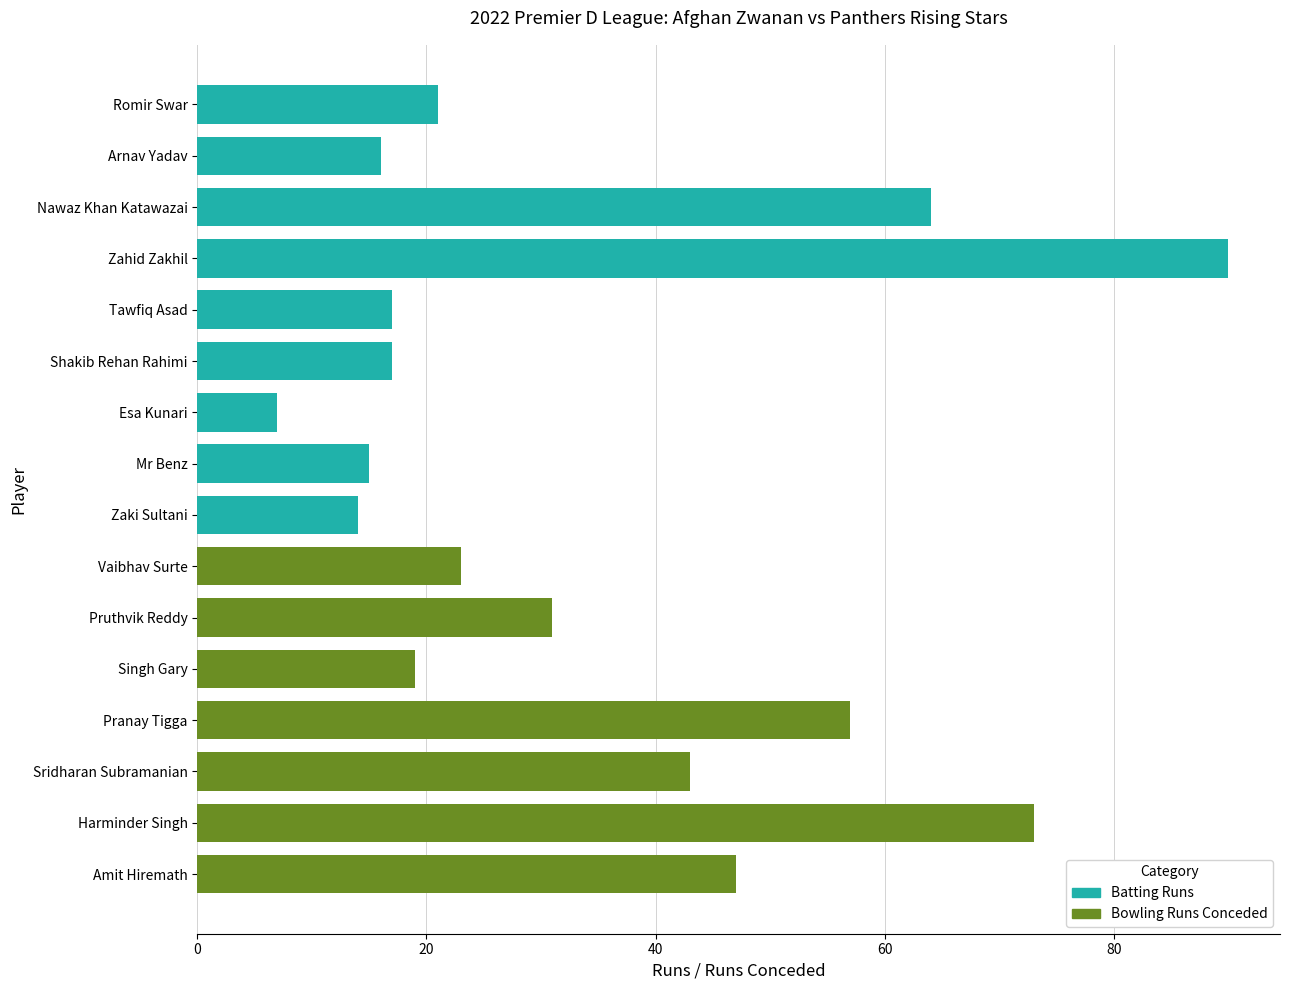

Is the value of Afghan Zwanan Batting at 2 greater than the value of Panthers Rising Stars Bowling at 1?

Yes